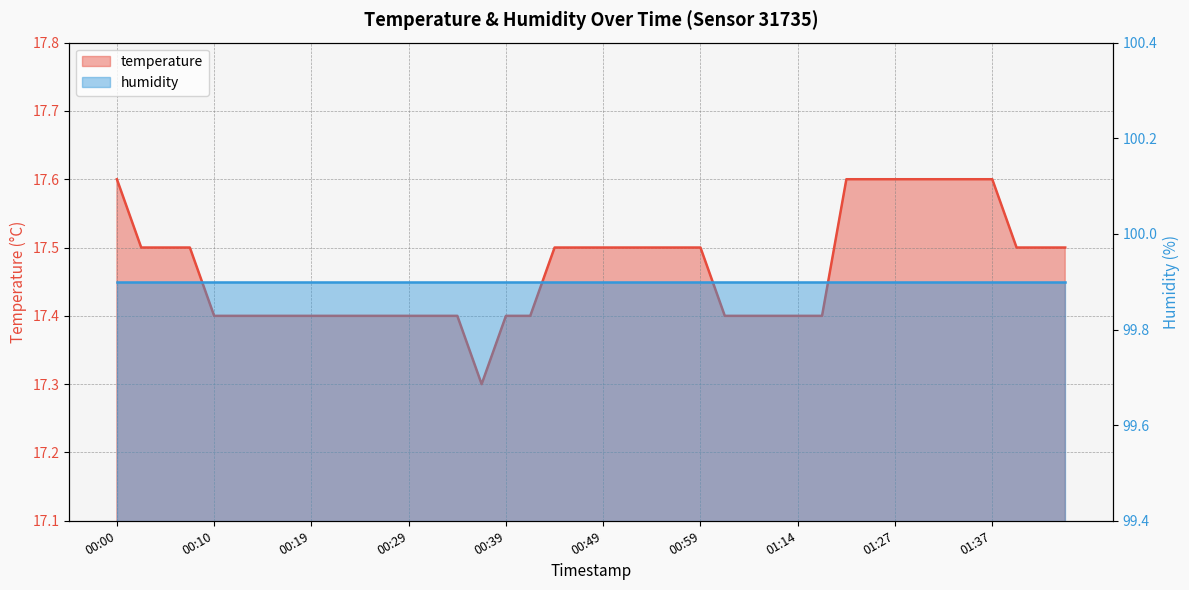

How many points are lower than both their immediate neighbors (excluding endpoints)?

1